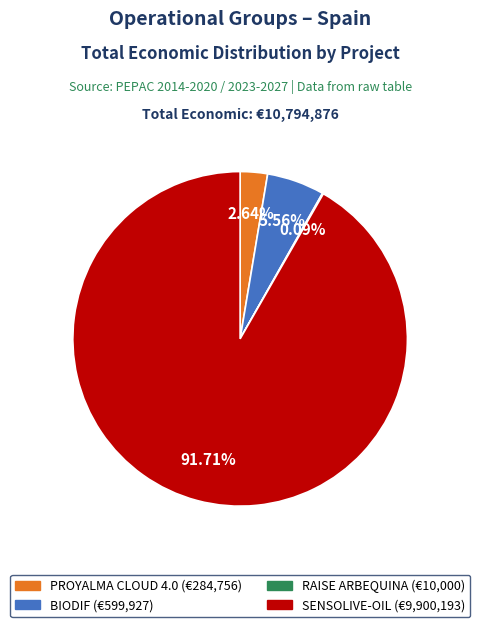

What is the majority slice?

SENSOLIVE-OIL